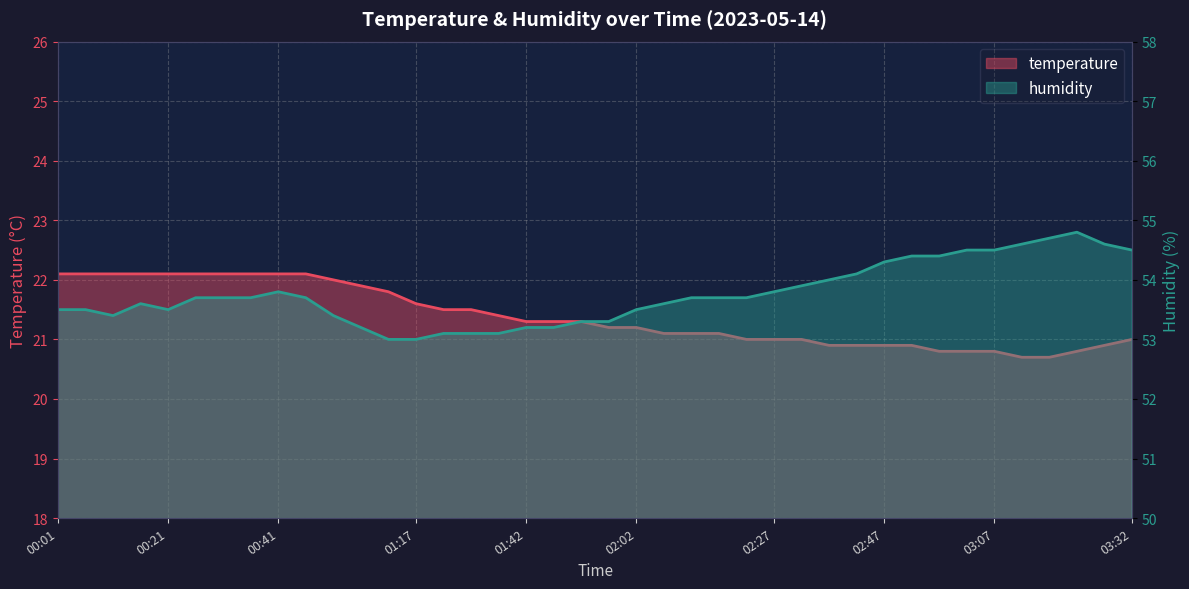

Is it true that temperature equals 6.5 at 00:01?

False